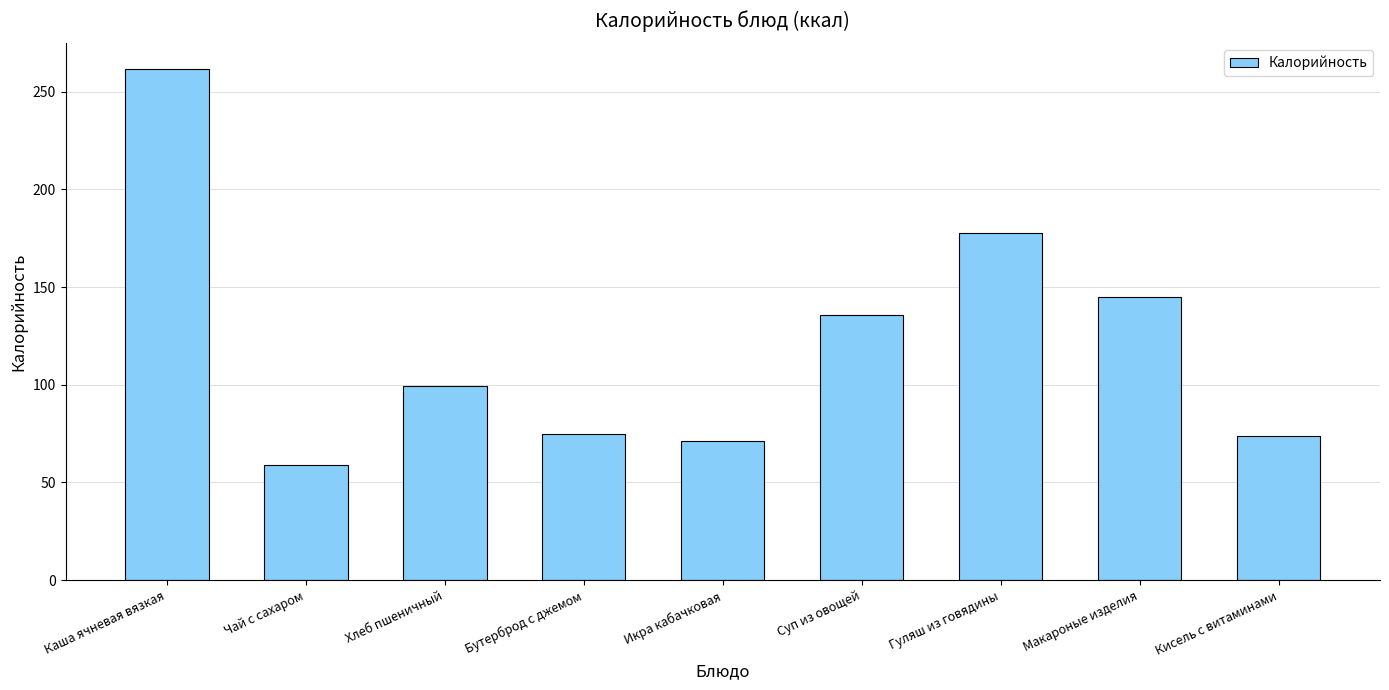

Which label corresponds to the largest value in the chart?

Каша ячневая вязкая